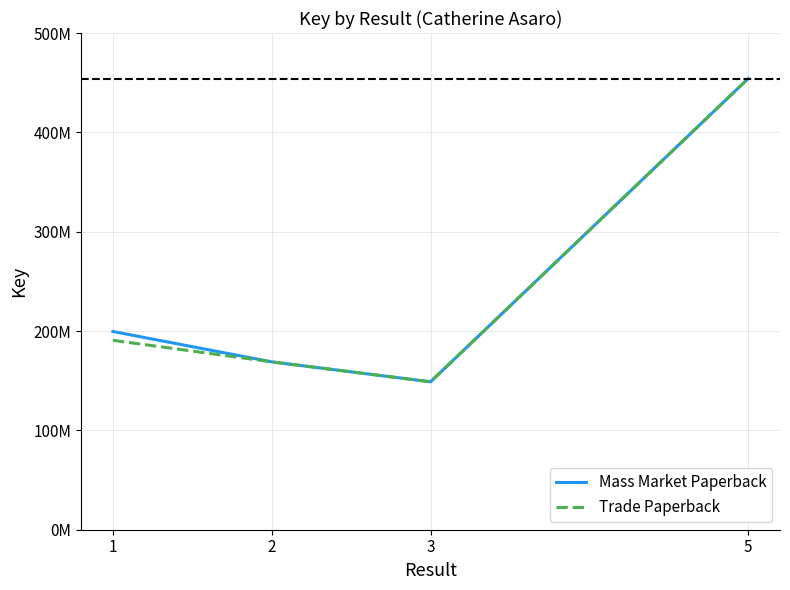

Which series has the widest spread of values?

Mass Market Paperback